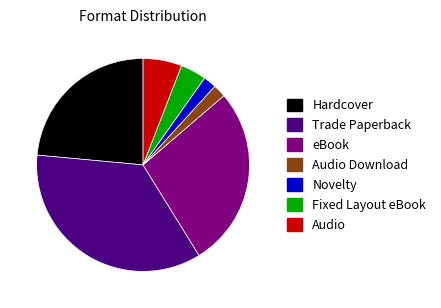

What is the largest slice in the pie chart?

Trade Paperback